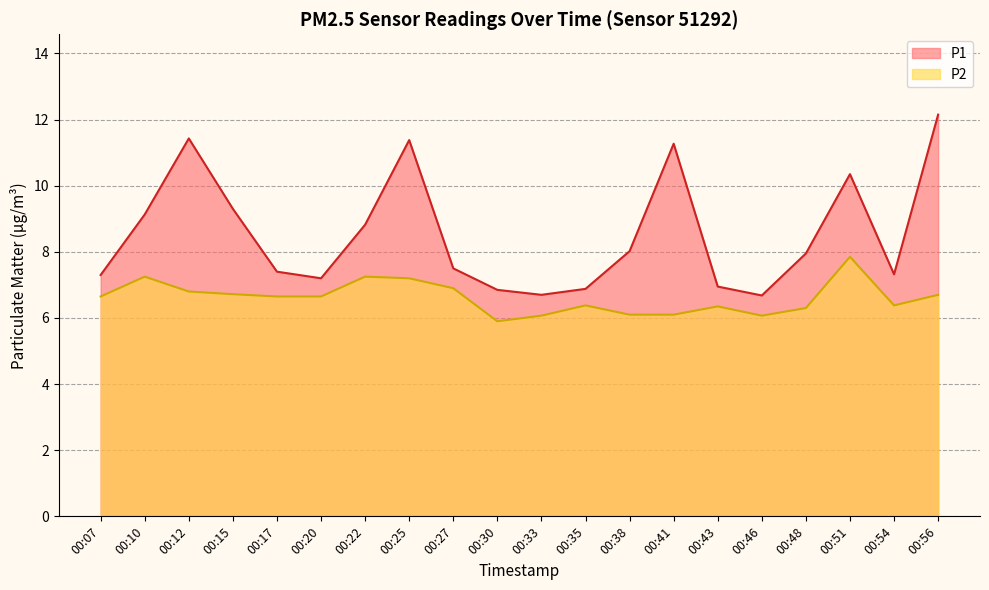

List the series in order of their overall mean, lowest first.

P2, P1